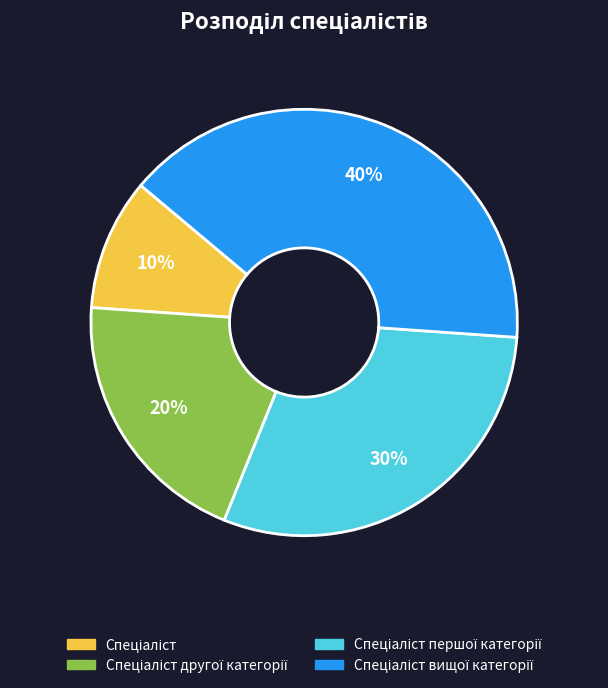

To the nearest percent, what is the difference between the largest and smallest slice percentages?

30%